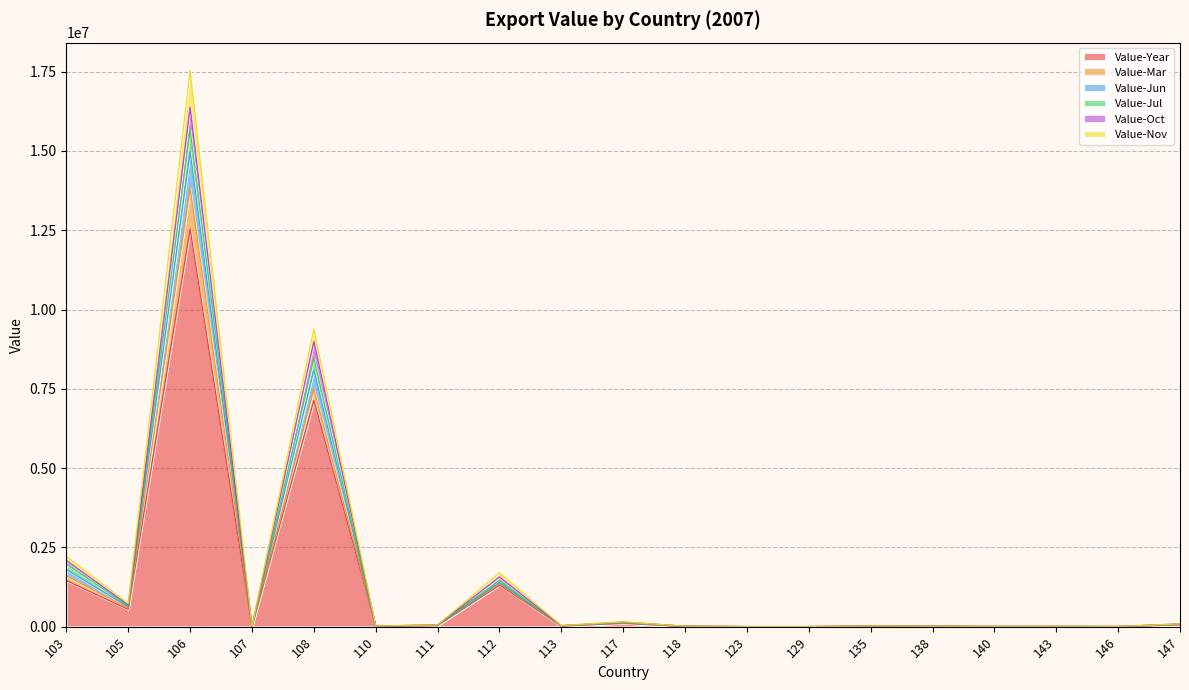

How many interior local peaks does the Value-Jun series have?

6